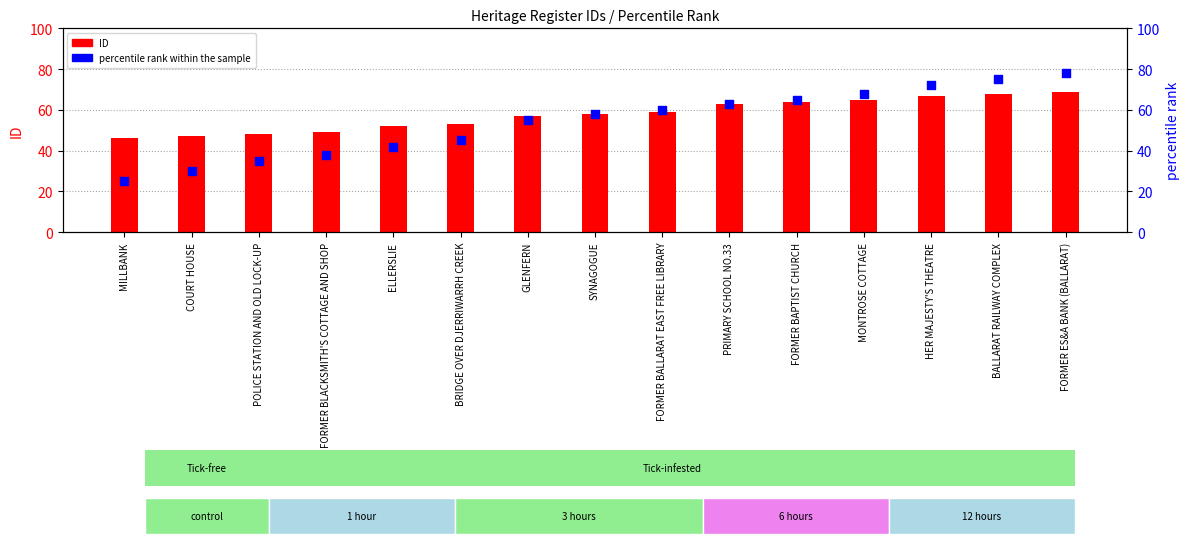

Which series has the largest total across all categories?

ID